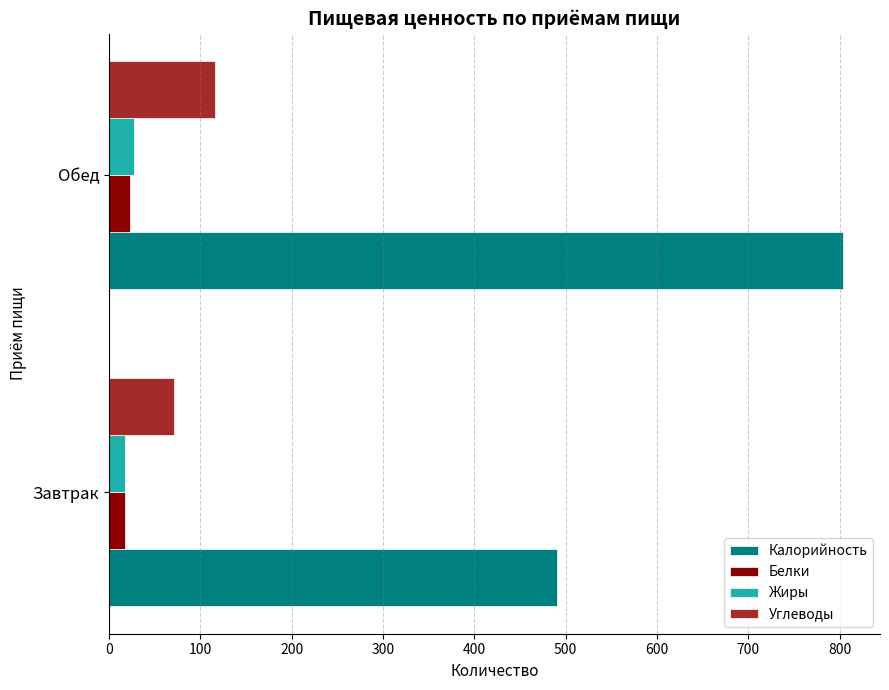

What is the sum of all Углеводы values?

187